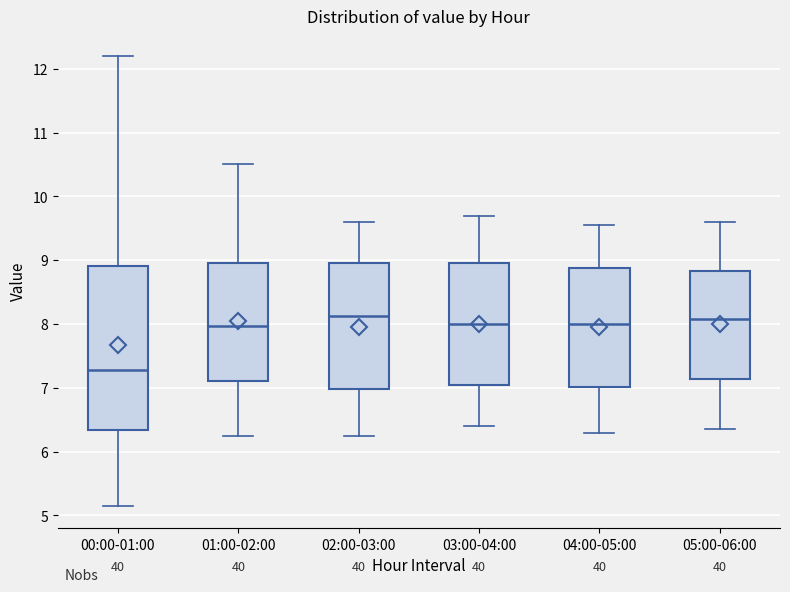

Which box has the lowest median line?

00:00-01:00